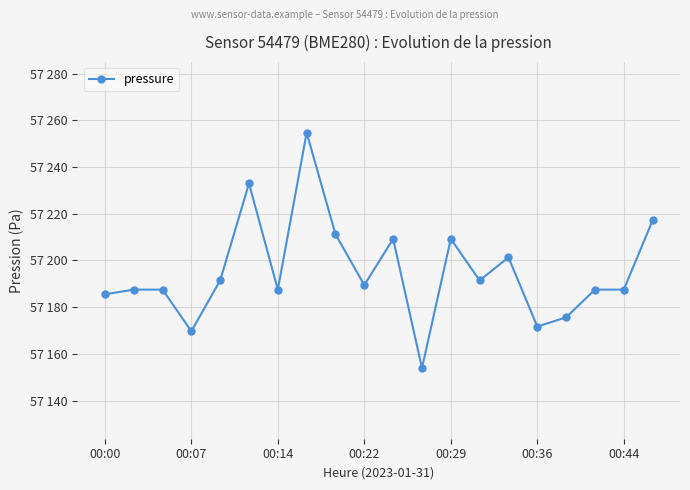

What is the greatest value displayed?

57254.7